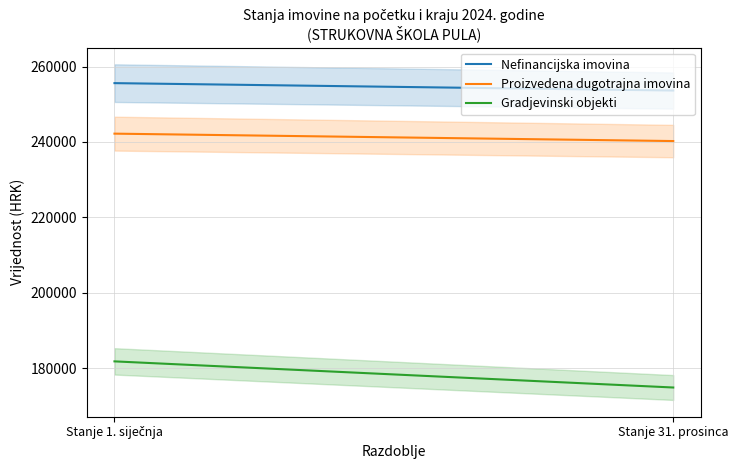

Which series has the largest total across all categories?

Nefinancijska imovina